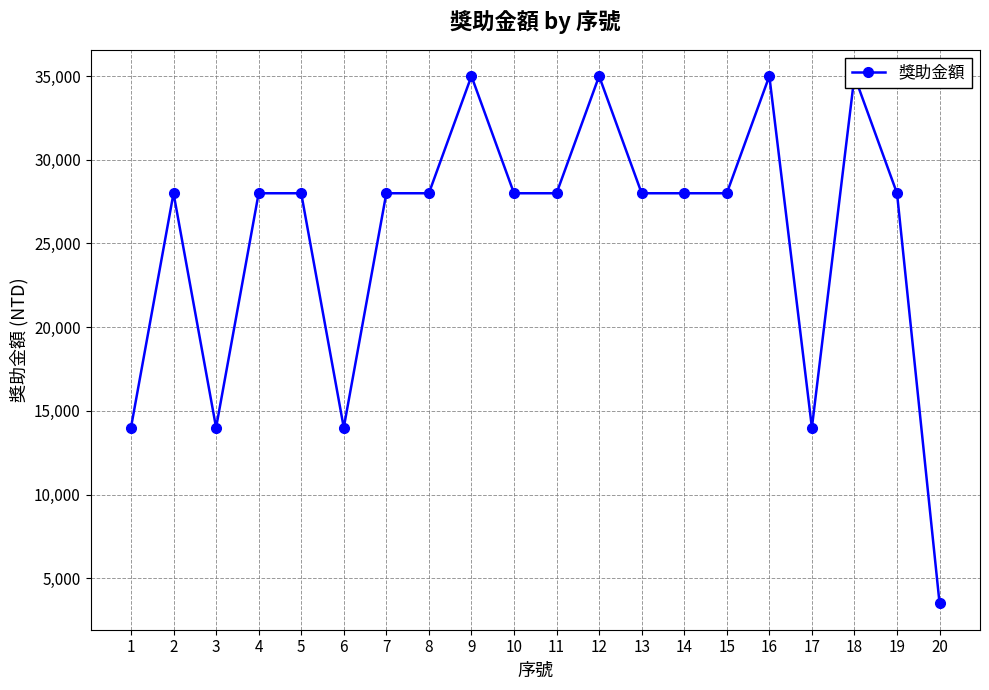

What is the sum of all values?

507500